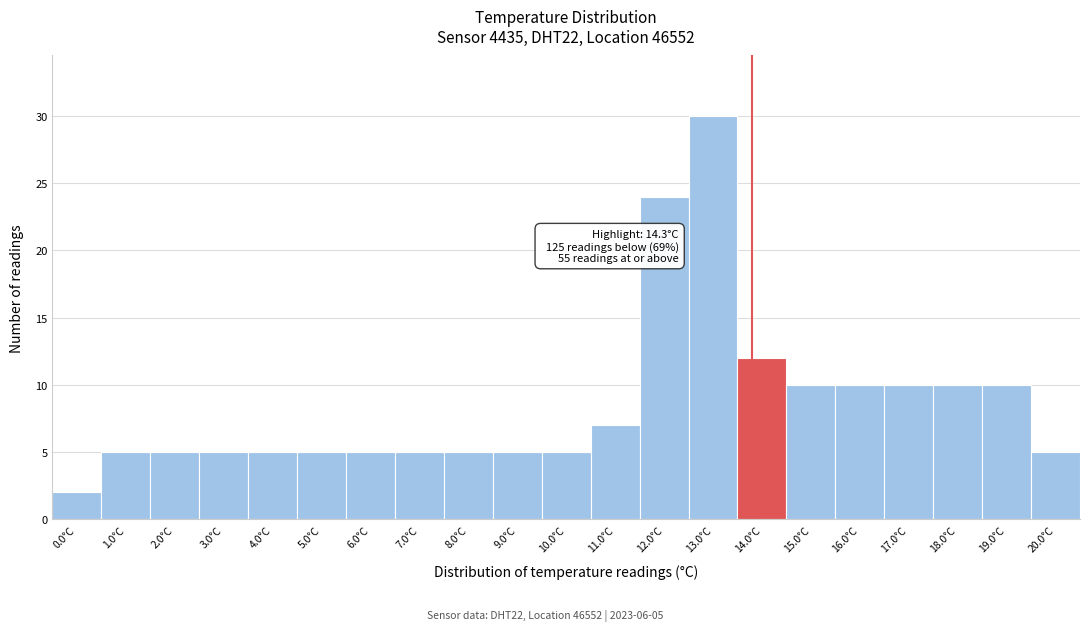

Reading right to left, list all the values displayed in this chart.

5	10	10	10	10	10	12	30	24	7	5	5	5	5	5	5	5	5	5	5	2